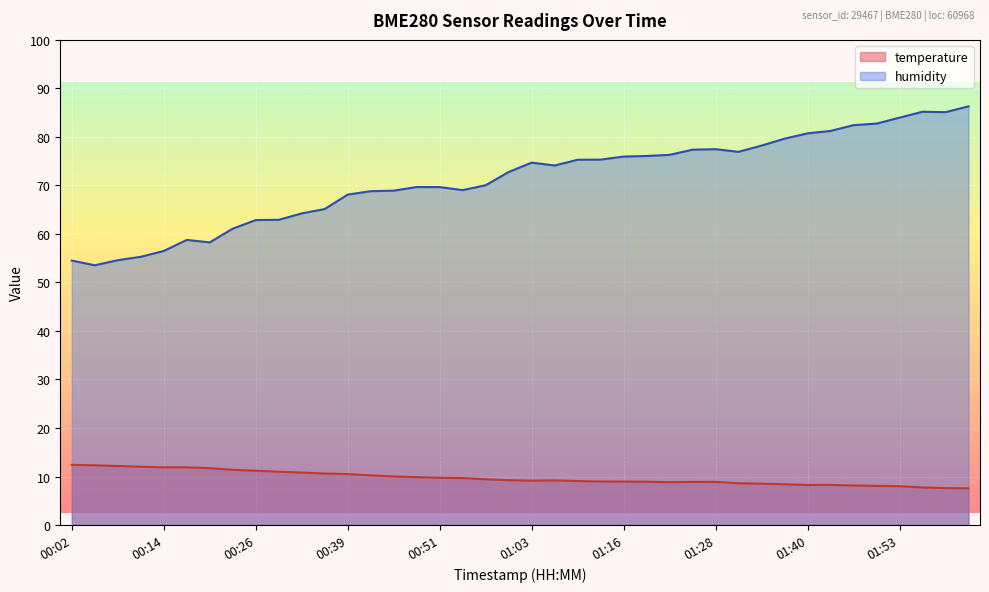

Between 00:54 and 01:28, which is larger?

00:54